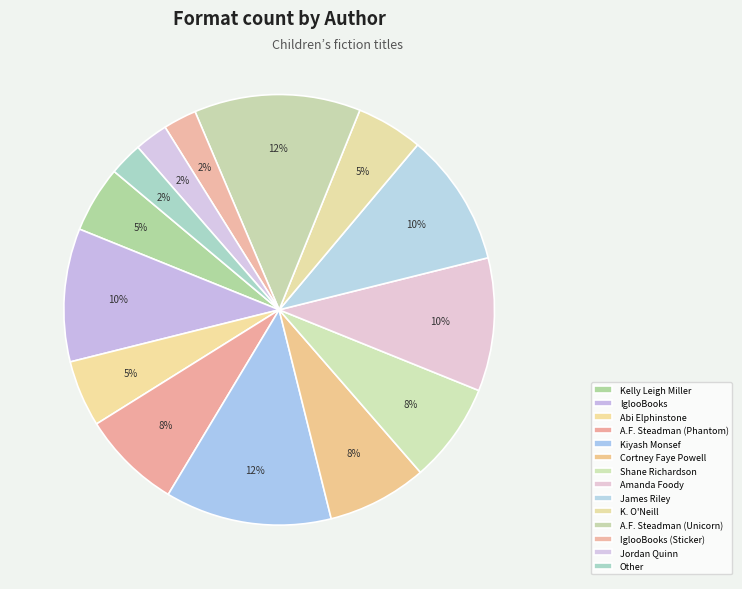

How many segments does this pie chart have?

14